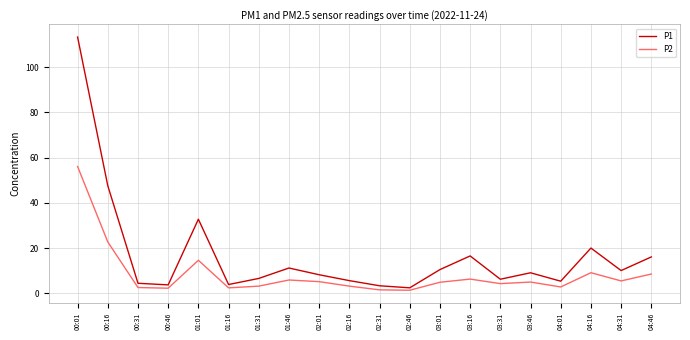

What value does the P2 series have at 04:31?

5.5